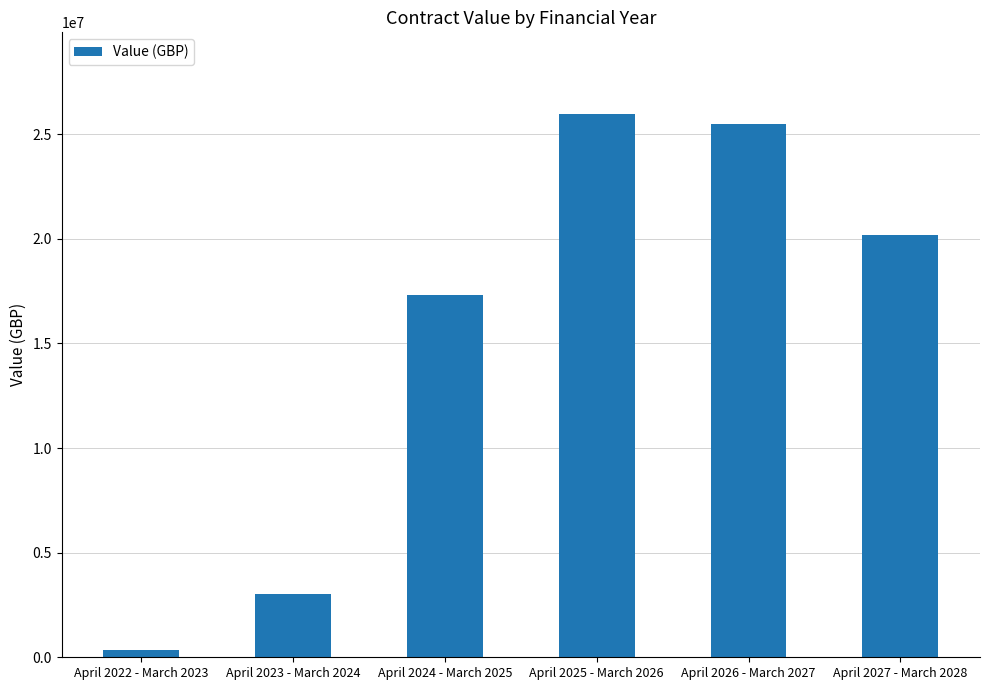

Reading left to right, extract all data points from this chart.

April 2022 - March 2023=370003	April 2023 - March 2024=3010006	April 2024 - March 2025=17299996	April 2025 - March 2026=25969992	April 2026 - March 2027=25489992	April 2027 - March 2028=20159999